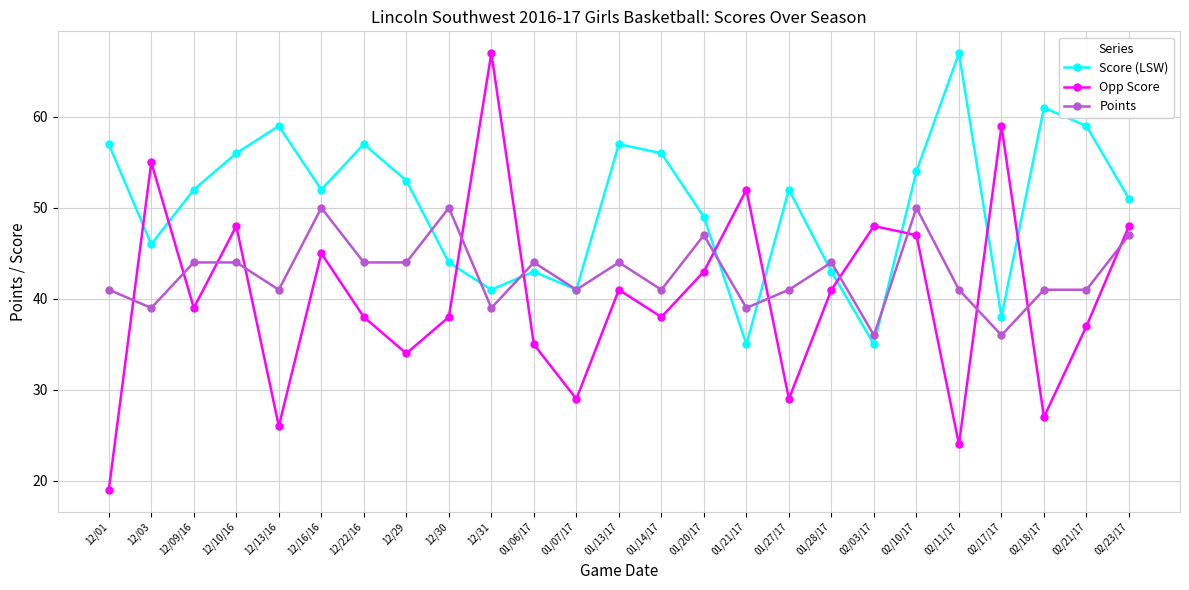

True or false: Score (LSW) has more than 1 points higher than both neighbors.

True